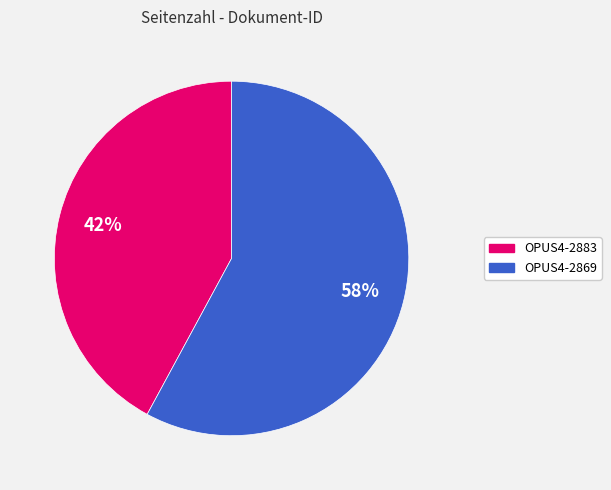

Between OPUS4-2869 and OPUS4-2883, which is larger?

OPUS4-2869